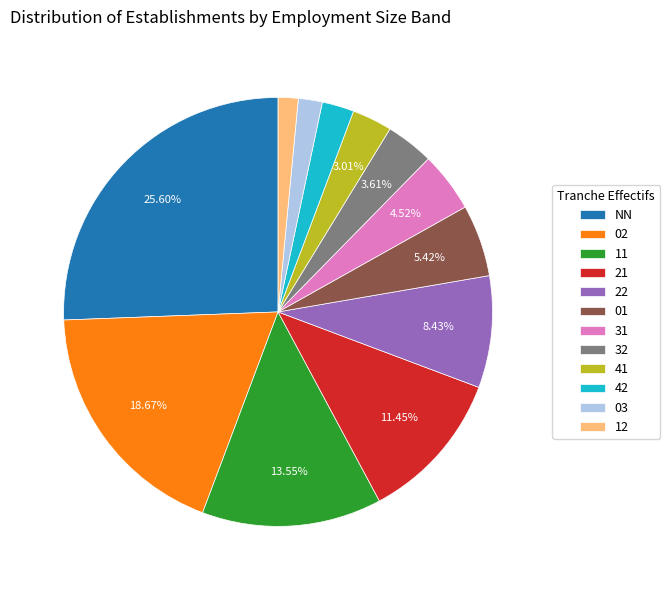

Does any single category account for the majority?

No